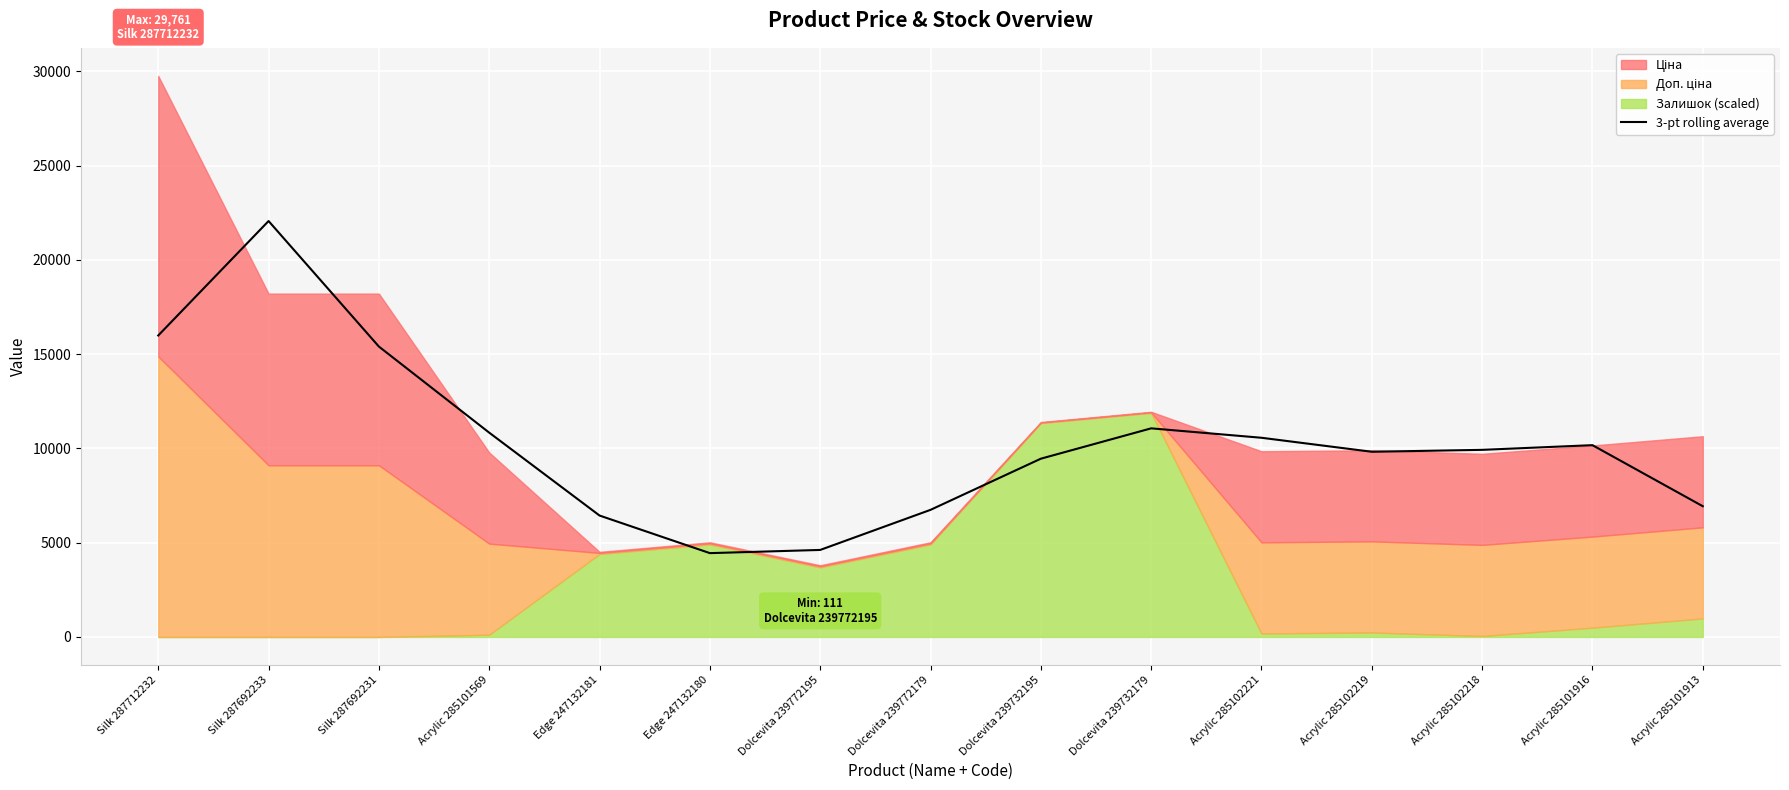

The chart shows a value of 4939.6 at Dolcevita 239732195. True or false?

False